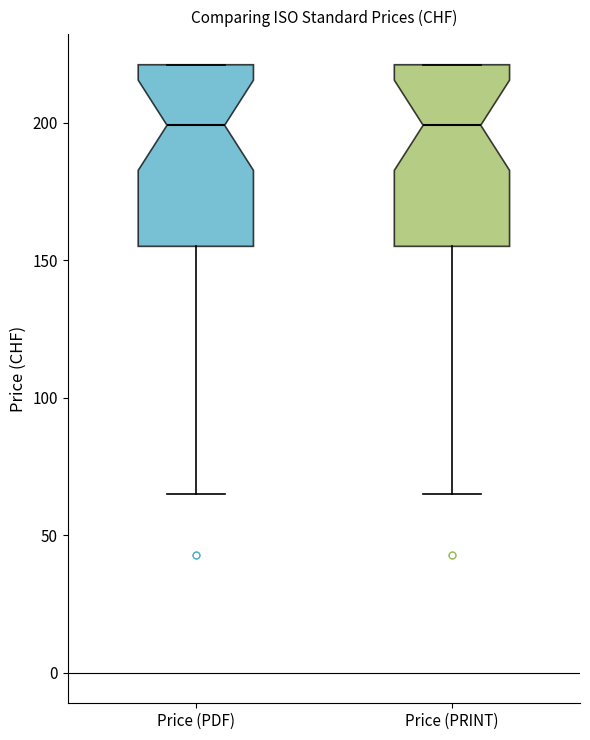

Reading left to right, read every box against the y-axis: the position of its median line, the range the box covers, and the ends of its whiskers. The values are not printed on the chart, so give them approximately, as read against the axis.

Price (PDF): median 200, box 155 to 220, whiskers 65 to 220
Price (PRINT): median 200, box 155 to 220, whiskers 65 to 220